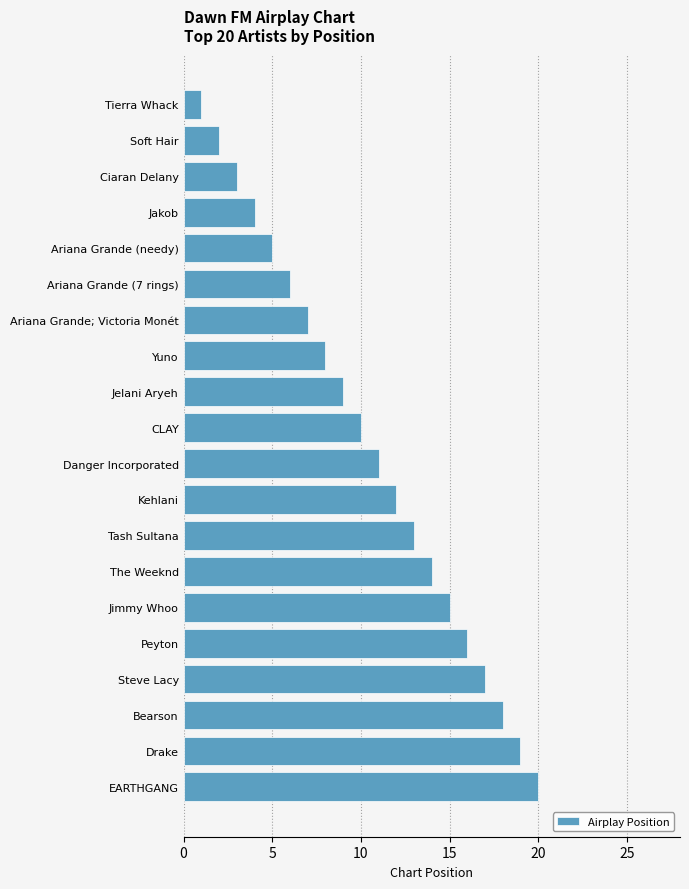

What is the change in value from Kehlani to Drake?

+7